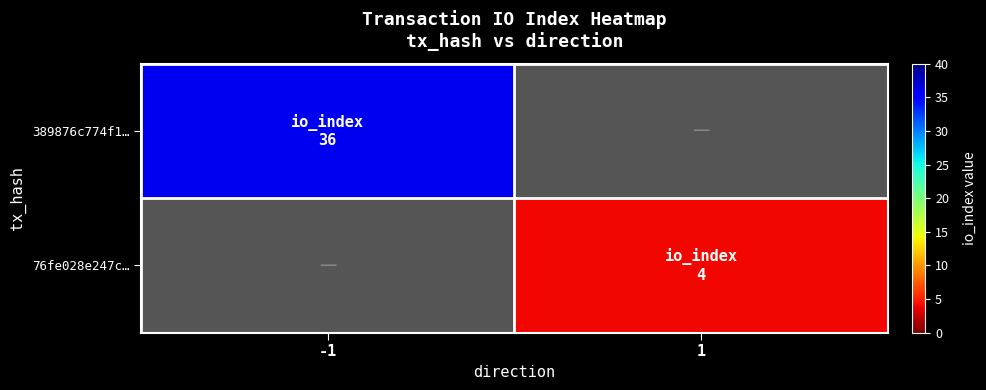

At which category is the sum across all series the highest?

-1